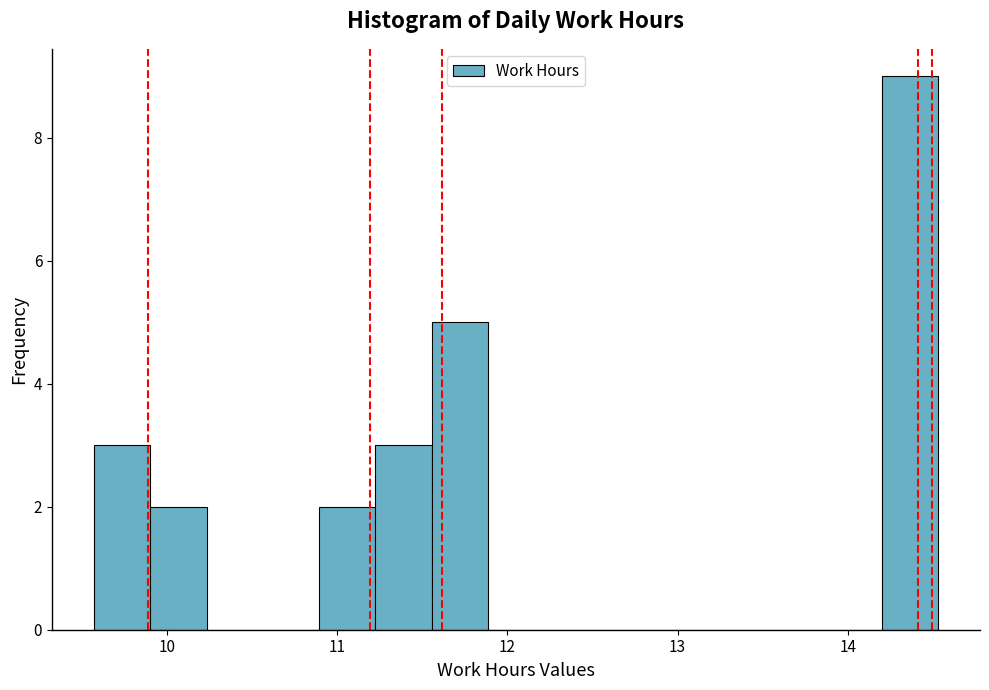

Read against the x-axis, roughly where is the centre of the tallest bar?

14.4